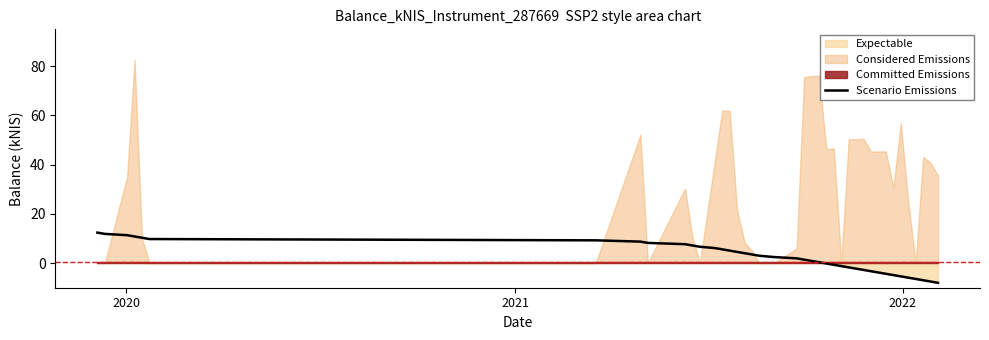

What is the minimum value for Scenario Emissions?

-8.0